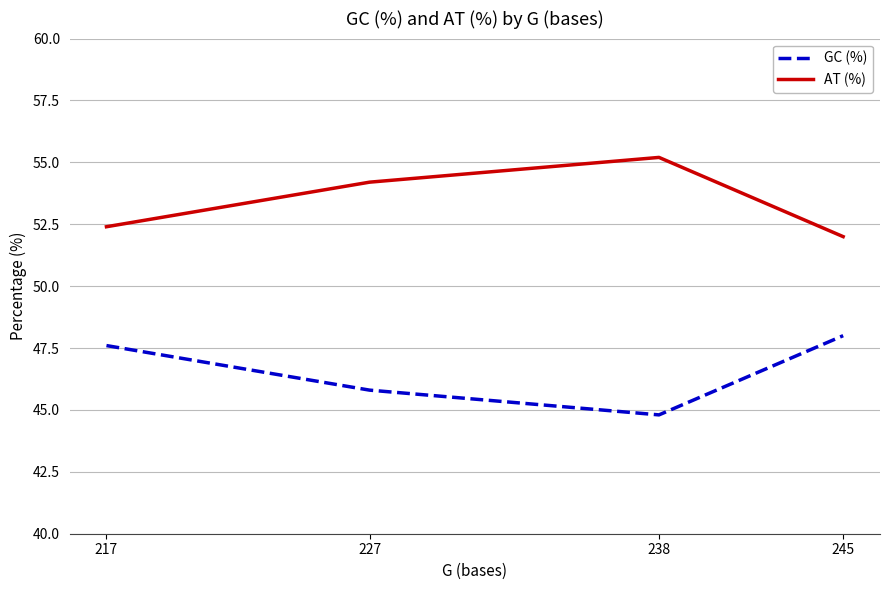

How many values in the GC (%) series are below 47?

2